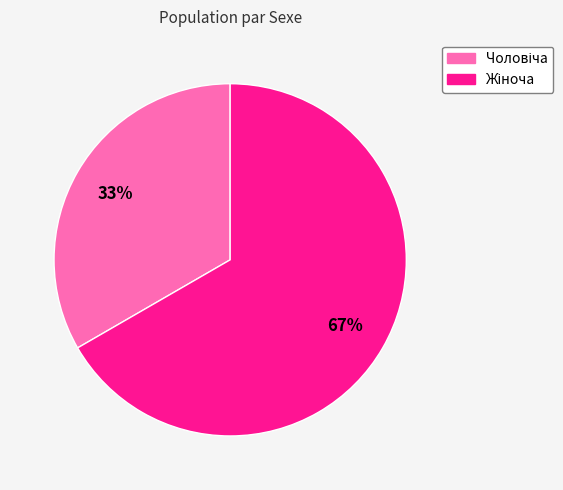

Does any single category account for the majority?

Yes